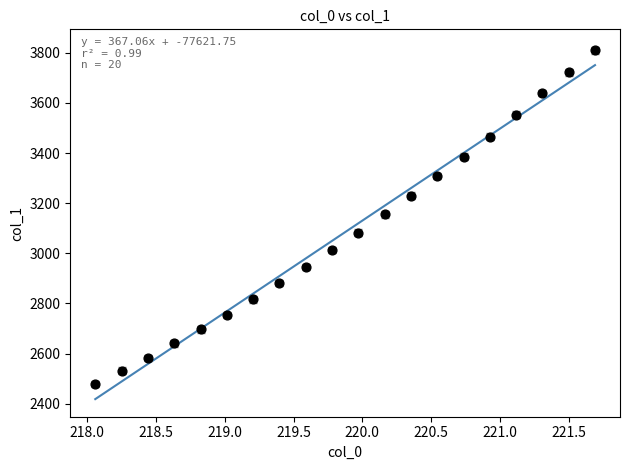

What is the range of Y values (max minus min)?

1331.1